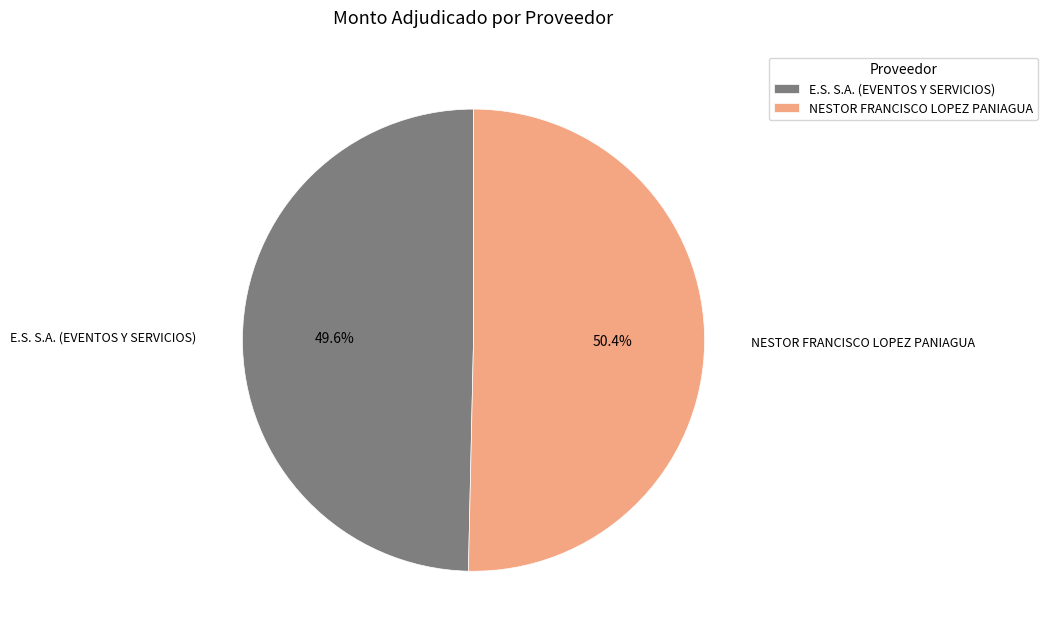

Which slice is the largest?

NESTOR FRANCISCO LOPEZ PANIAGUA